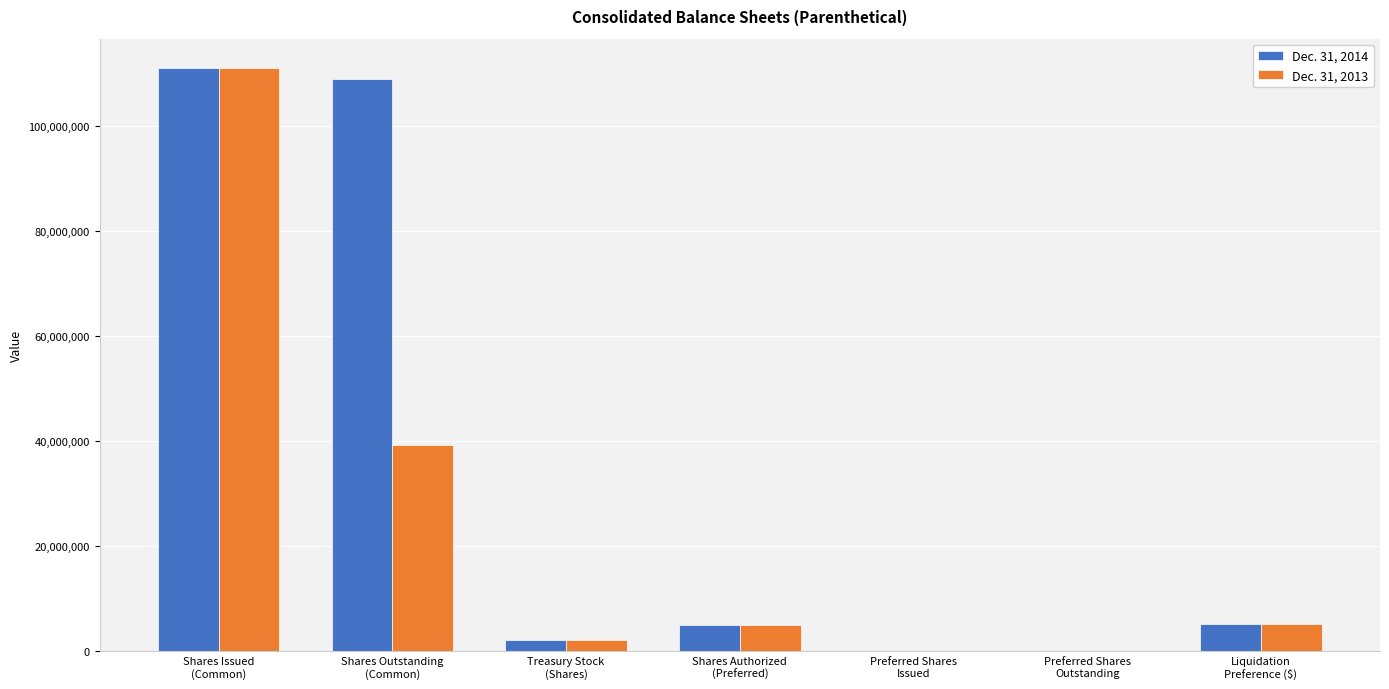

What is the maximum value shown in the chart?

111038914